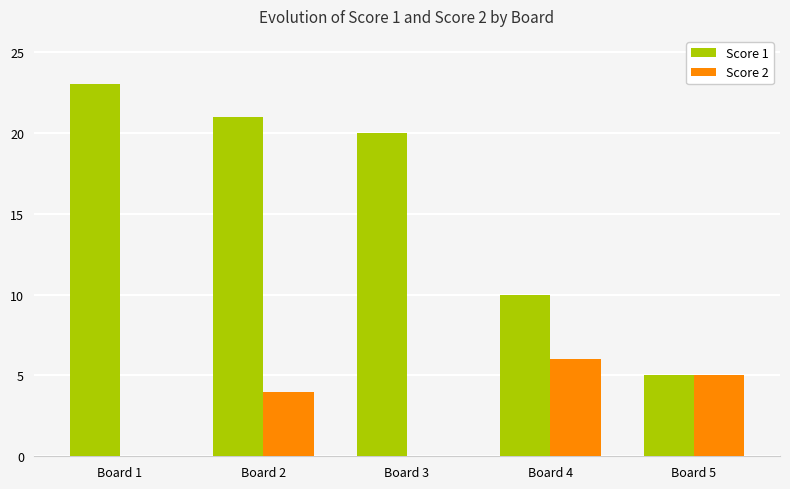

Are the bars horizontal?

No